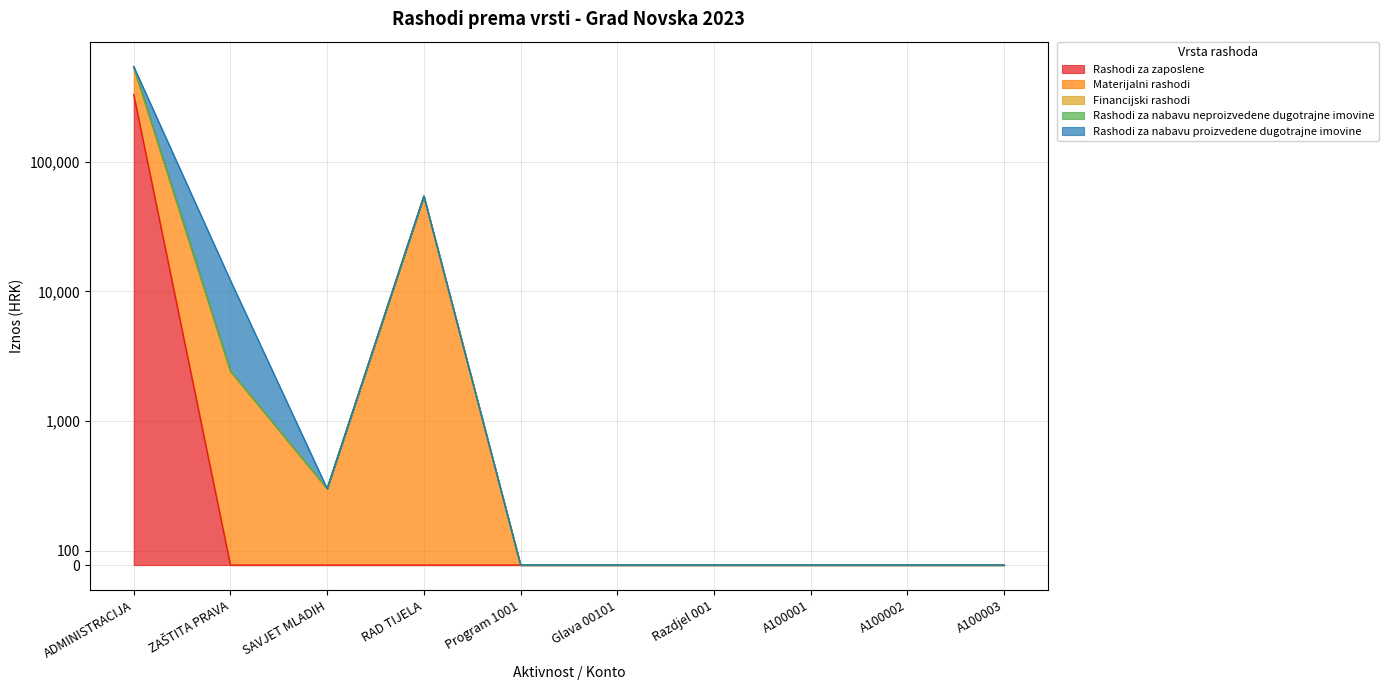

Does the chart display data point markers on the line(s)?

No